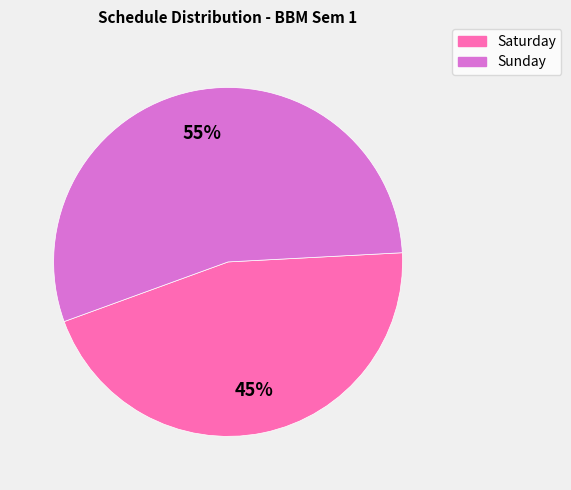

Combined, do Saturday and Sunday account for over 50%?

Yes